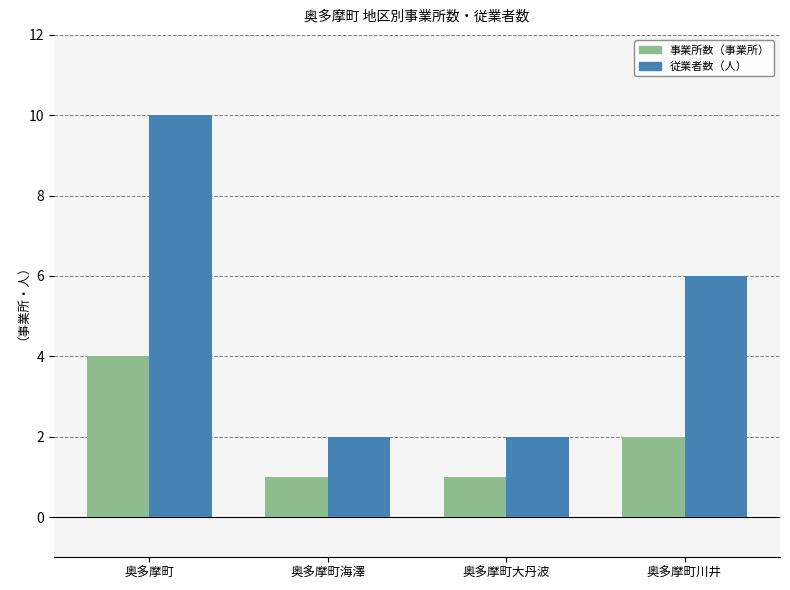

What is the average value of the 従業者数（人） series?

5